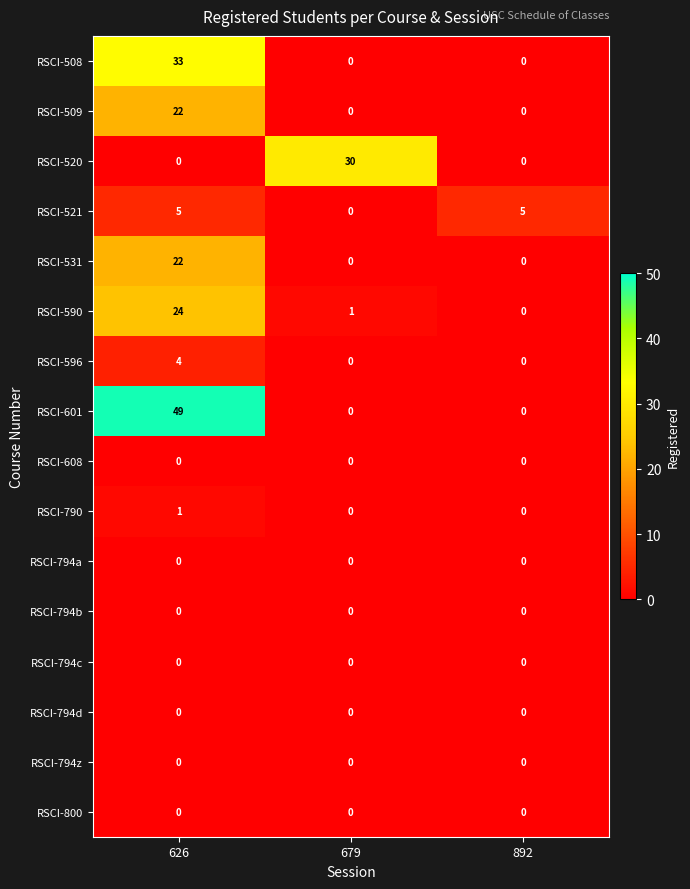

Between 679 and 892, which series saw the biggest shift?

RSCI-520